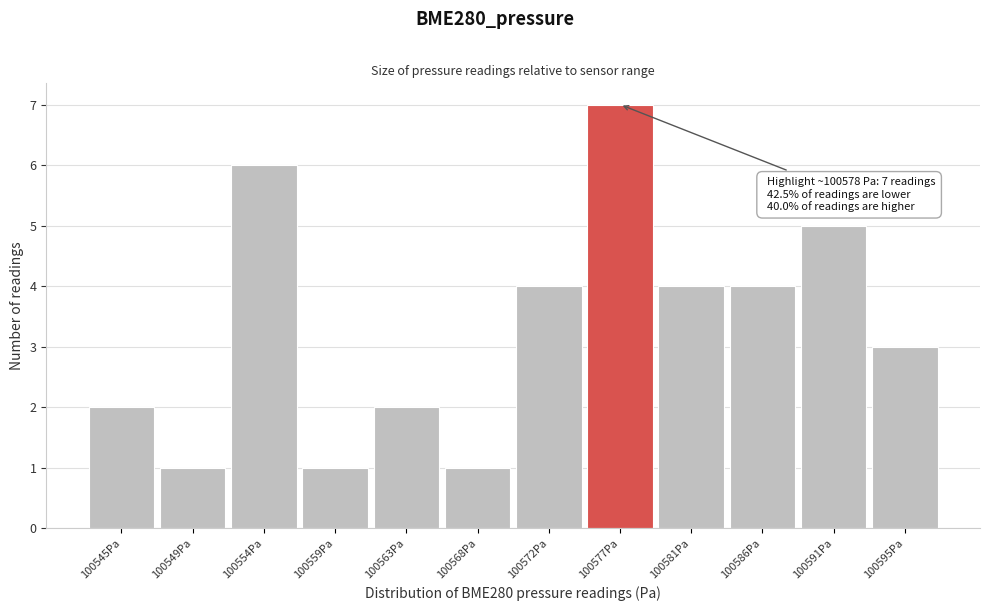

Reading left to right, list all the values displayed in this chart.

2	1	6	1	2	1	4	7	4	4	5	3